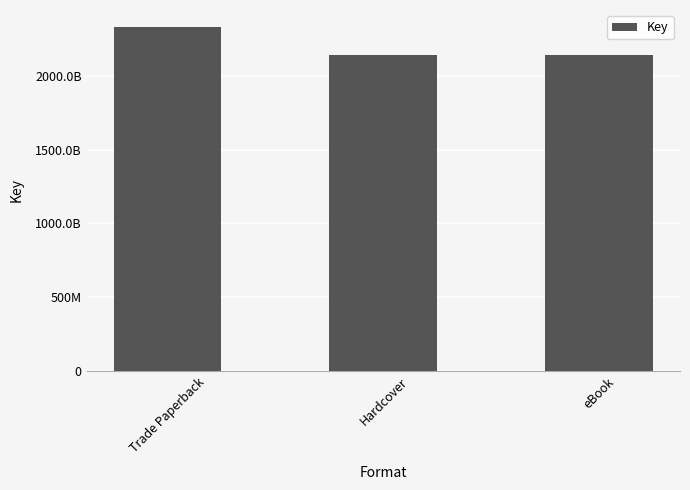

Does the chart contain any negative values?

No